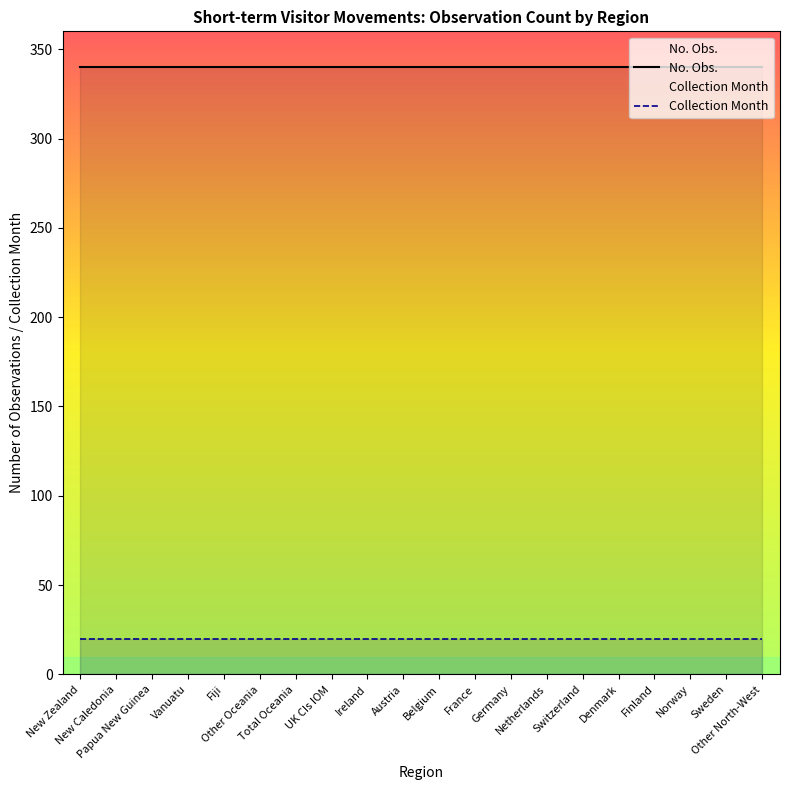

Reading left to right, what are all the values shown in this chart?

No. Obs.: New Zealand=340	New Caledonia=340	Papua New Guinea=340	Vanuatu=340	Fiji=340	Other Oceania=340	Total Oceania=340	UK CIs IOM=340	Ireland=340	Austria=340	Belgium=340	France=340	Germany=340	Netherlands=340	Switzerland=340	Denmark=340	Finland=340	Norway=340	Sweden=340	Other North-West=340
Collection Month: New Zealand=20	New Caledonia=20	Papua New Guinea=20	Vanuatu=20	Fiji=20	Other Oceania=20	Total Oceania=20	UK CIs IOM=20	Ireland=20	Austria=20	Belgium=20	France=20	Germany=20	Netherlands=20	Switzerland=20	Denmark=20	Finland=20	Norway=20	Sweden=20	Other North-West=20